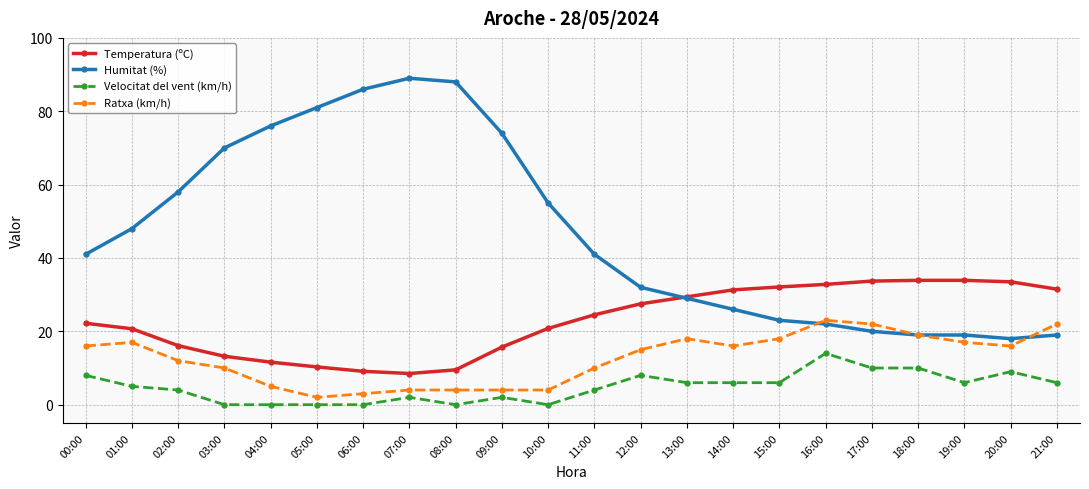

What is the sum of the Temperatura (ºC) values at 09:00 and 12:00?

43.2